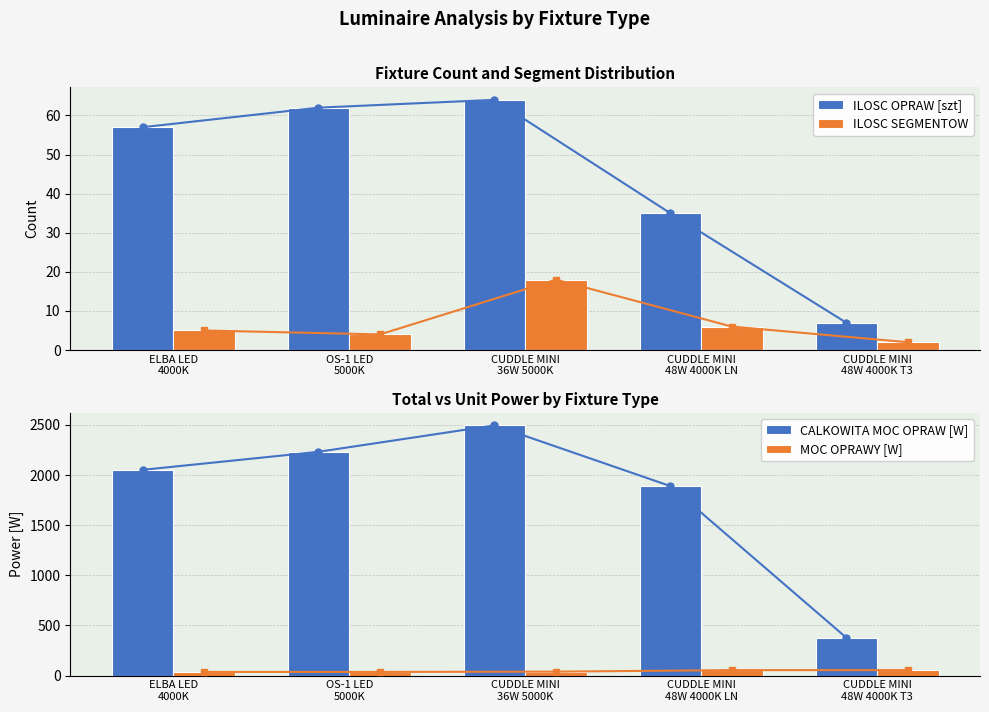

Reading left to right, extract all data points from this chart.

ILOSC OPRAW [szt]: ELBA LED
4000K=57	OS-1 LED
5000K=62	CUDDLE MINI
36W 5000K=64	CUDDLE MINI
48W 4000K LN=35	CUDDLE MINI
48W 4000K T3=7
ILOSC SEGMENTOW: ELBA LED
4000K=5	OS-1 LED
5000K=4	CUDDLE MINI
36W 5000K=18	CUDDLE MINI
48W 4000K LN=6	CUDDLE MINI
48W 4000K T3=2
CALKOWITA MOC OPRAW [W]: ELBA LED
4000K=2052	OS-1 LED
5000K=2232	CUDDLE MINI
36W 5000K=2496	CUDDLE MINI
48W 4000K LN=1890	CUDDLE MINI
48W 4000K T3=378
MOC OPRAWY [W]: ELBA LED
4000K=36	OS-1 LED
5000K=36	CUDDLE MINI
36W 5000K=39	CUDDLE MINI
48W 4000K LN=54	CUDDLE MINI
48W 4000K T3=54